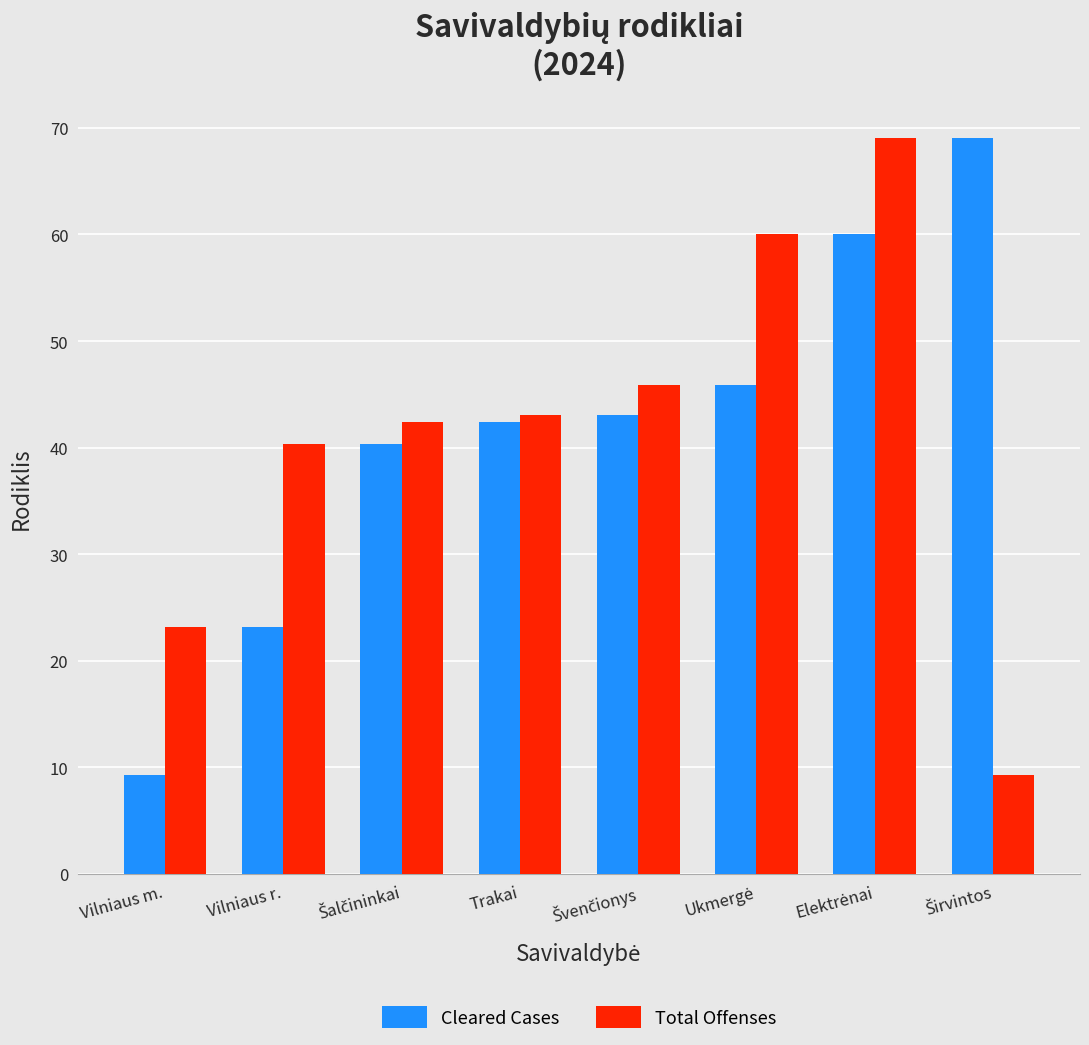

True or false: Cleared Cases has a value of 38.9 at Vilniaus r..

False